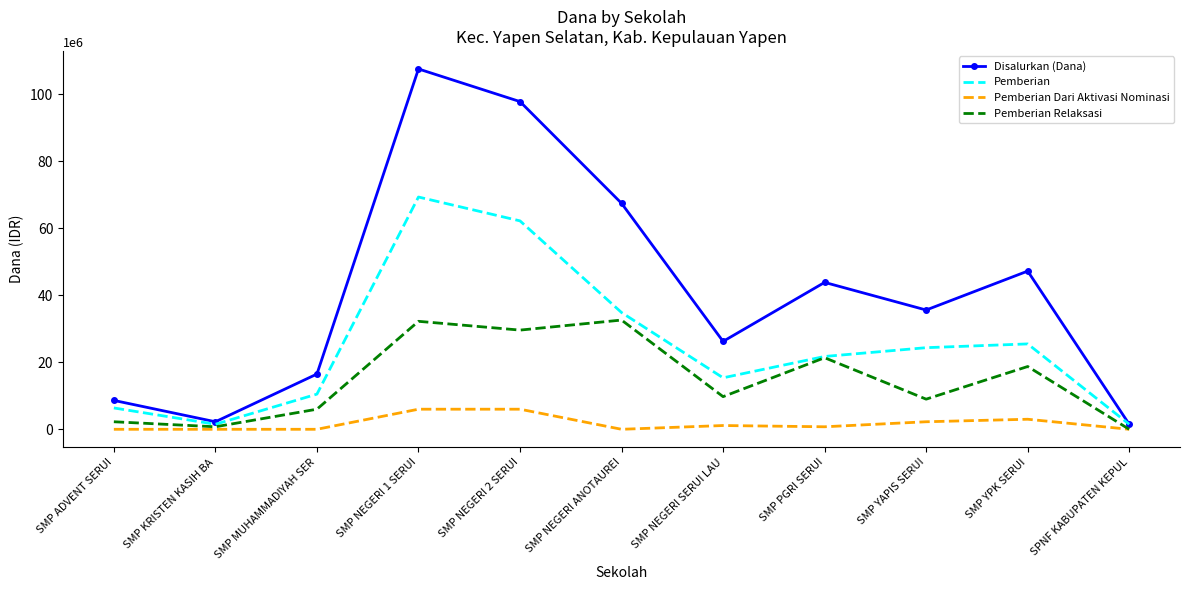

List the series in order of their overall mean, highest first.

Disalurkan (Dana), Pemberian, Pemberian Relaksasi, Pemberian Dari Aktivasi Nominasi